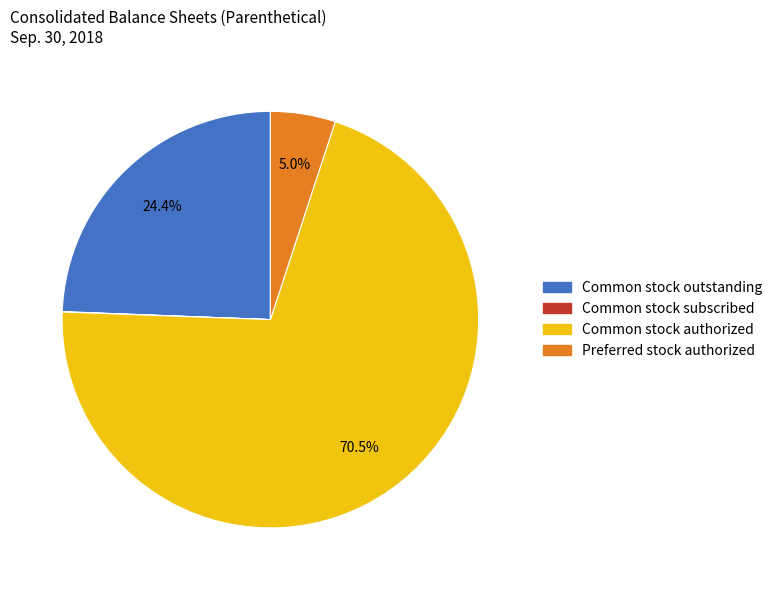

What portion of the pie excludes Common stock outstanding?

75.6%